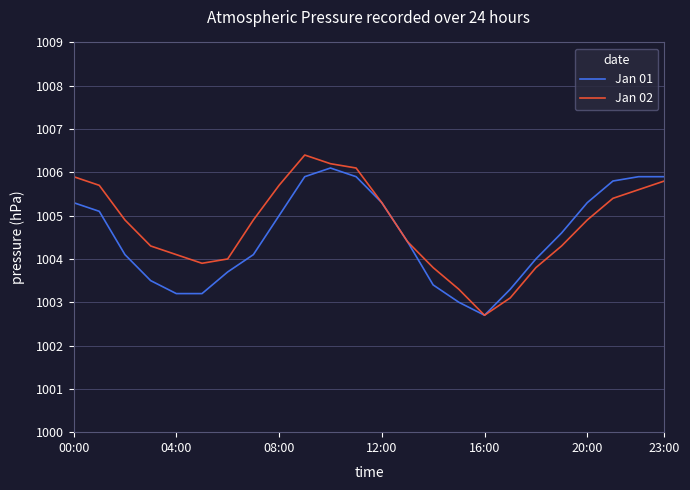

Which series has the largest range (max minus min)?

Jan 02